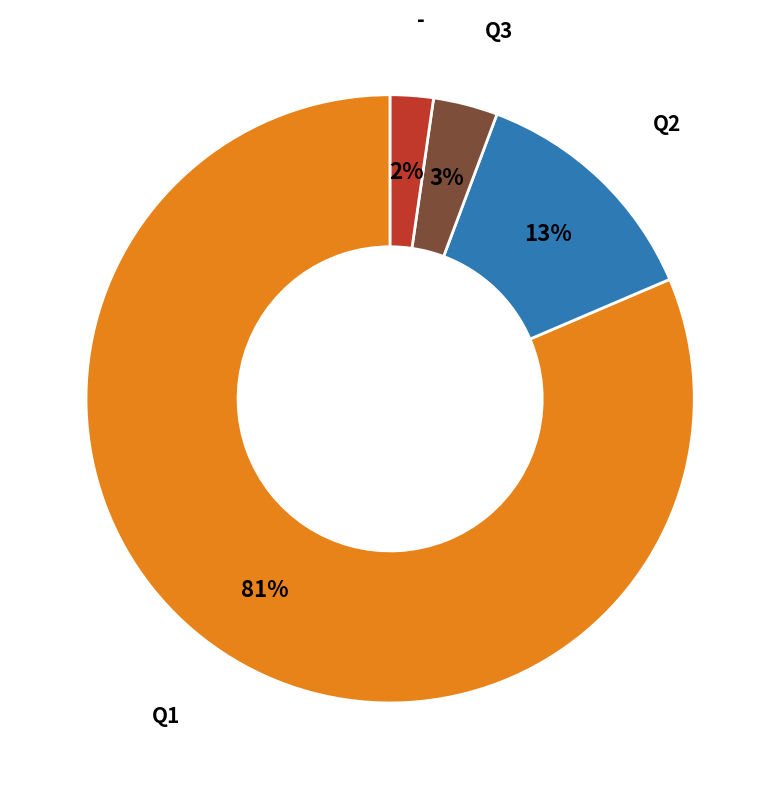

Is there any slice that represents more than half of the pie?

Yes